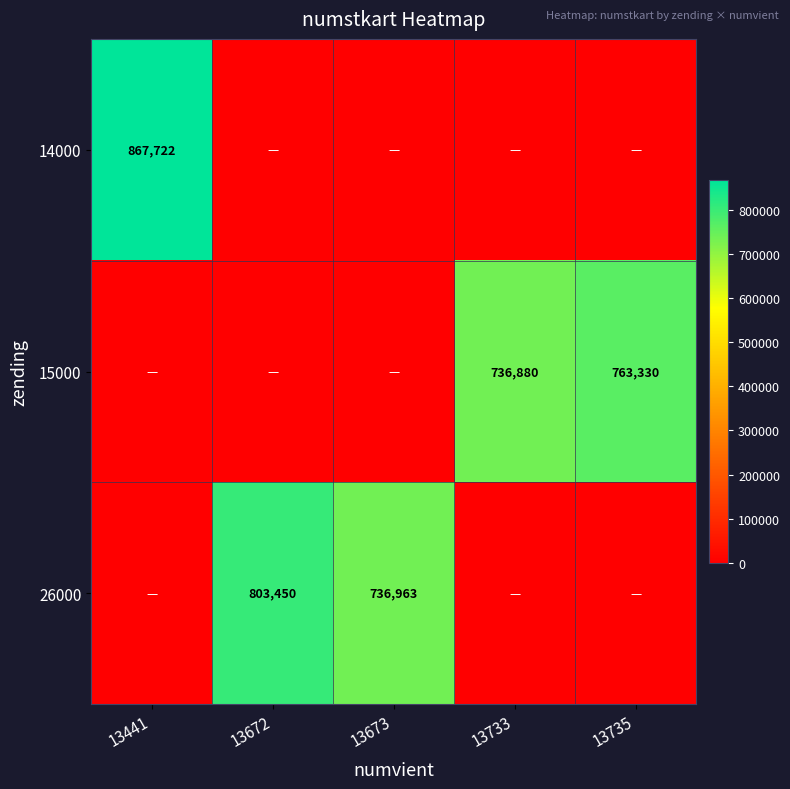

The 15000 series shows 763330 at 13735. True or false?

True